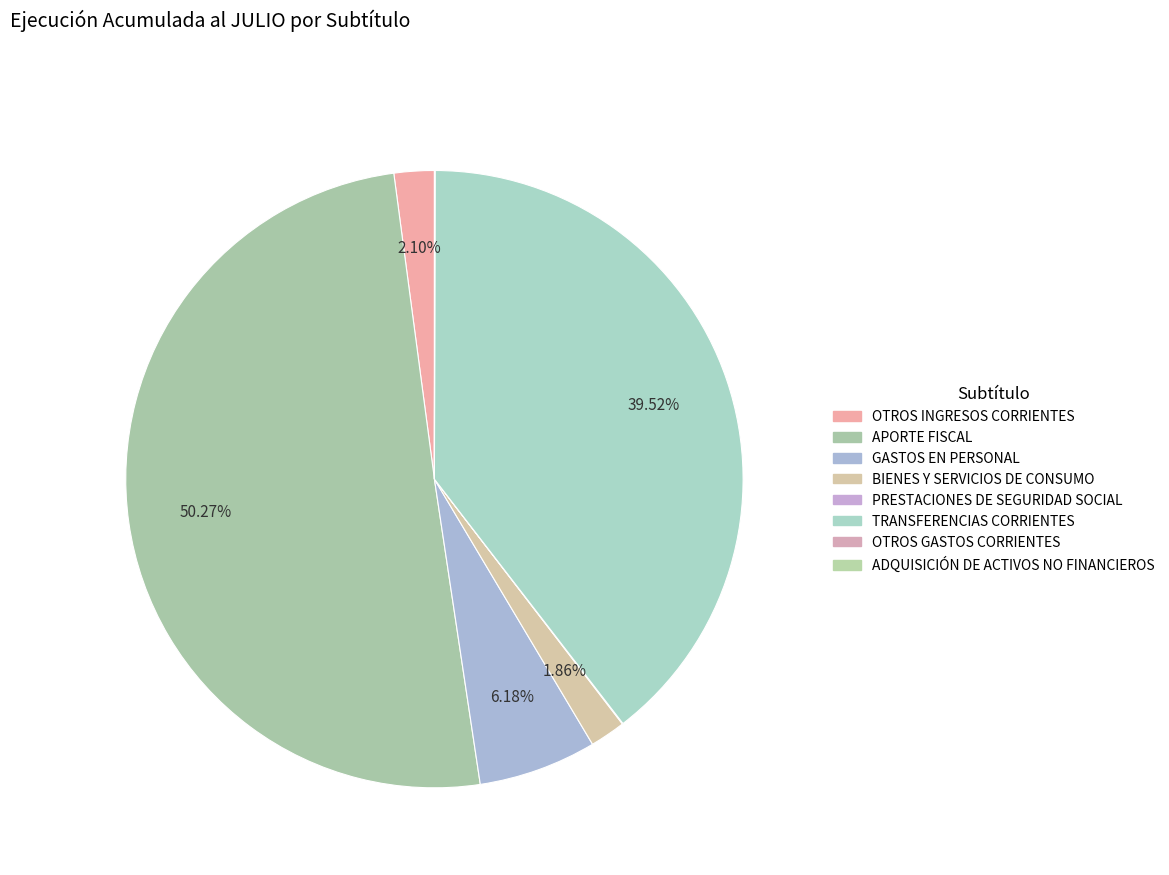

Rank the categories by value from lowest to highest.

OTROS GASTOS CORRIENTES, ADQUISICIÓN DE ACTIVOS NO FINANCIEROS, PRESTACIONES DE SEGURIDAD SOCIAL, BIENES Y SERVICIOS DE CONSUMO, OTROS INGRESOS CORRIENTES, GASTOS EN PERSONAL, TRANSFERENCIAS CORRIENTES, APORTE FISCAL